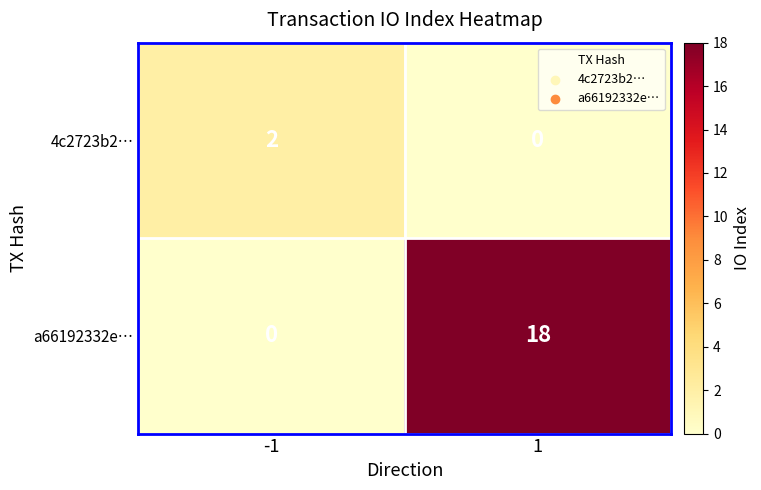

Is it true that a66192332e… equals 0 at -1?

True